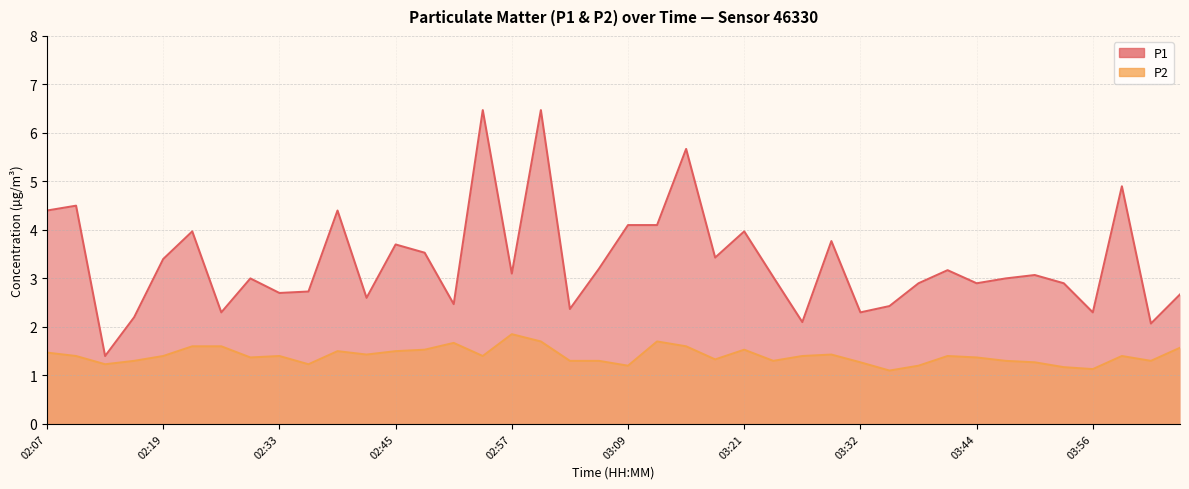

True or false: P2 has a value of 0.9 at 02:57.

False